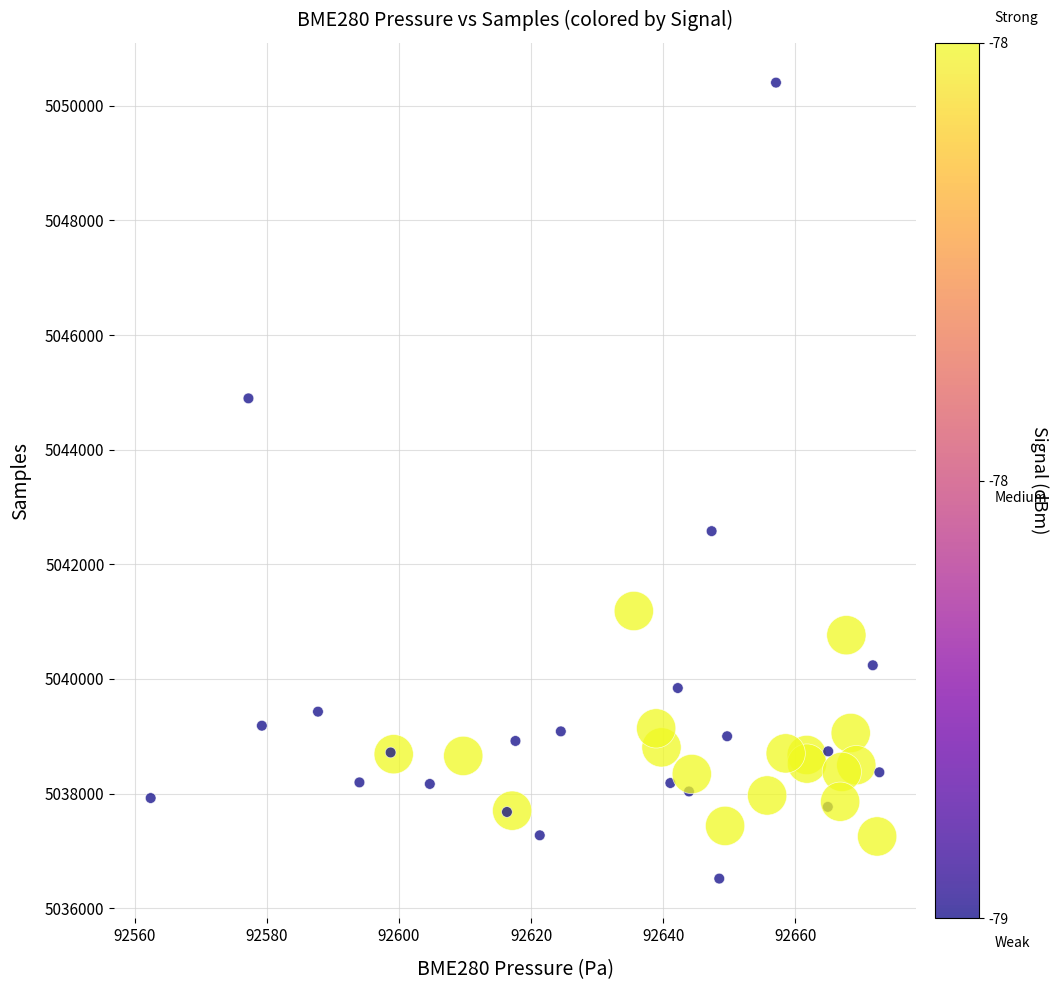

What Y value in the scatter plot is closest to 5043460?

5042579